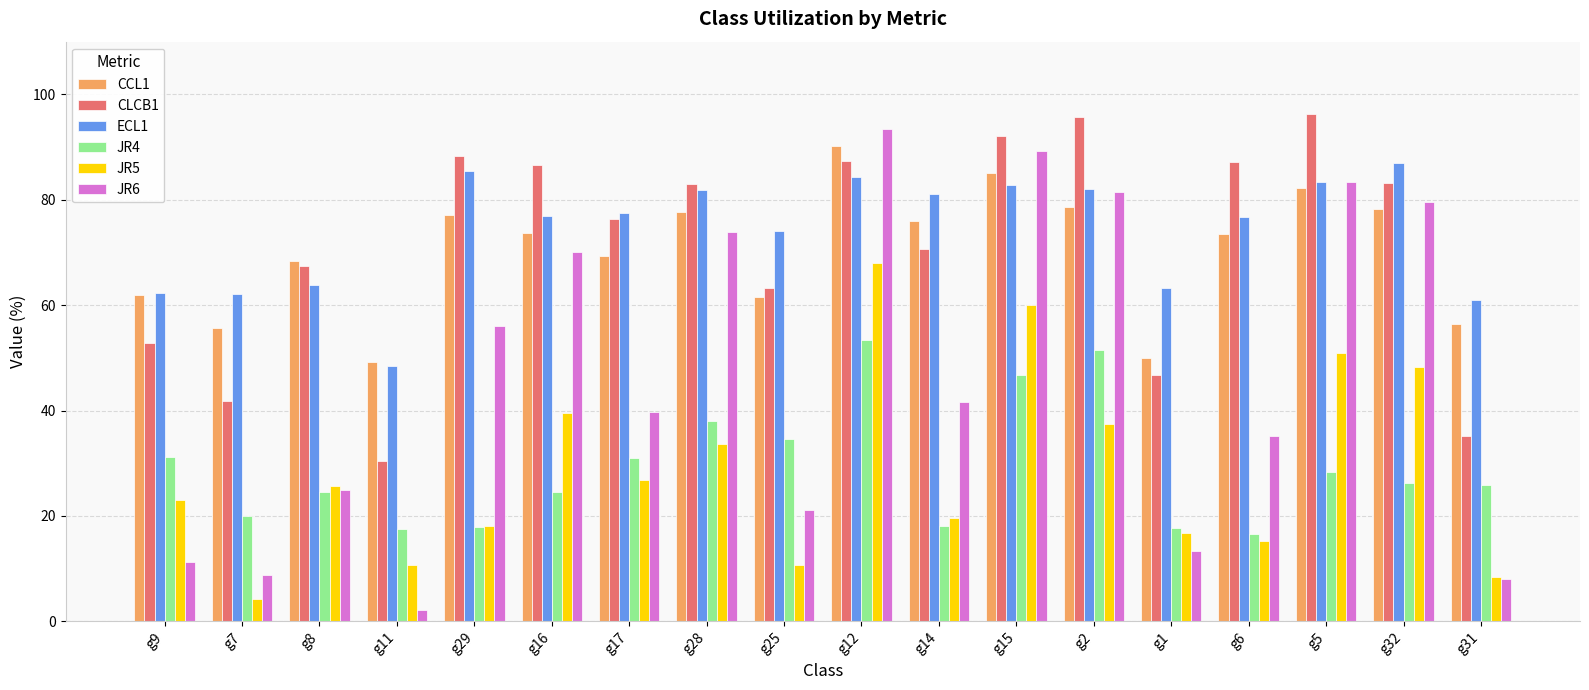

Is it true that JR4 equals 18.1 at g14?

True